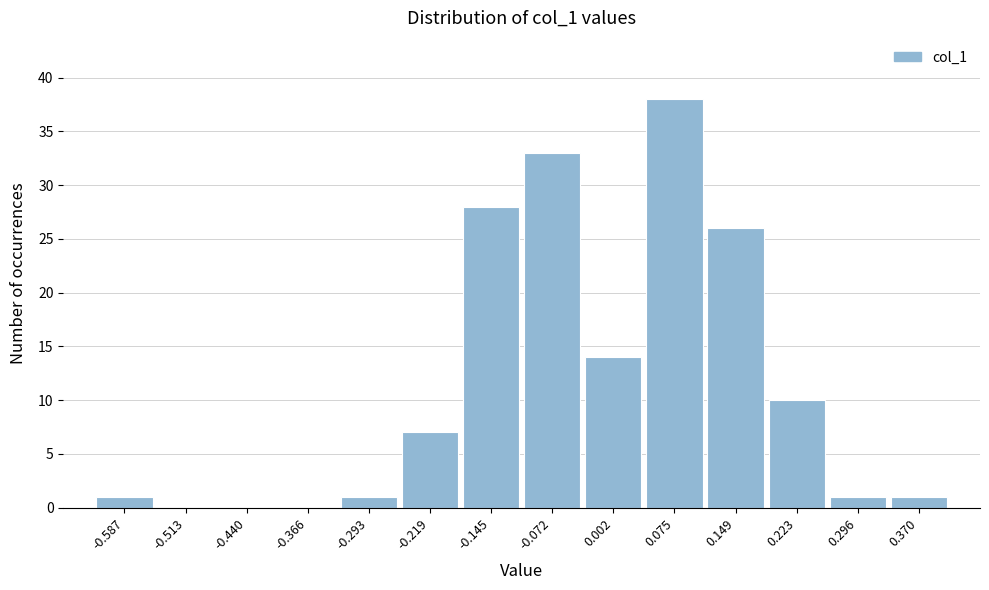

Over which range of the x-axis is the bar tallest?

0.04 to 0.11